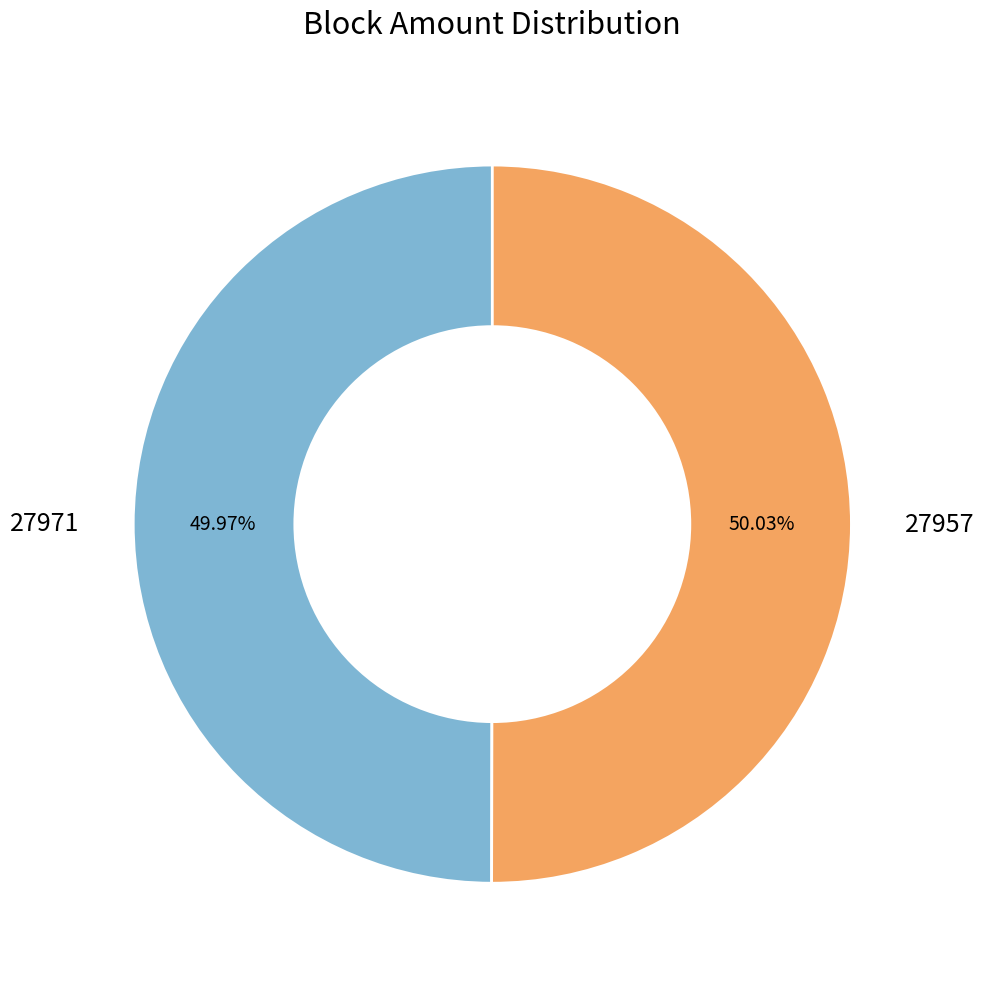

What is the ratio of the value at 27971 to the value at 27957?

1.0